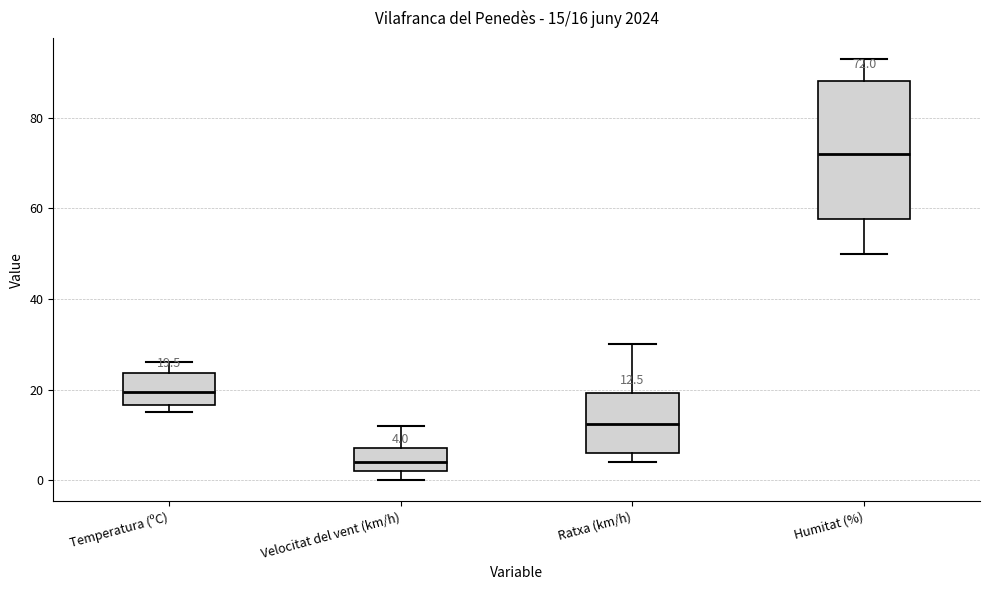

Which box is the tallest, from its lower edge to its upper edge?

Humitat (%)